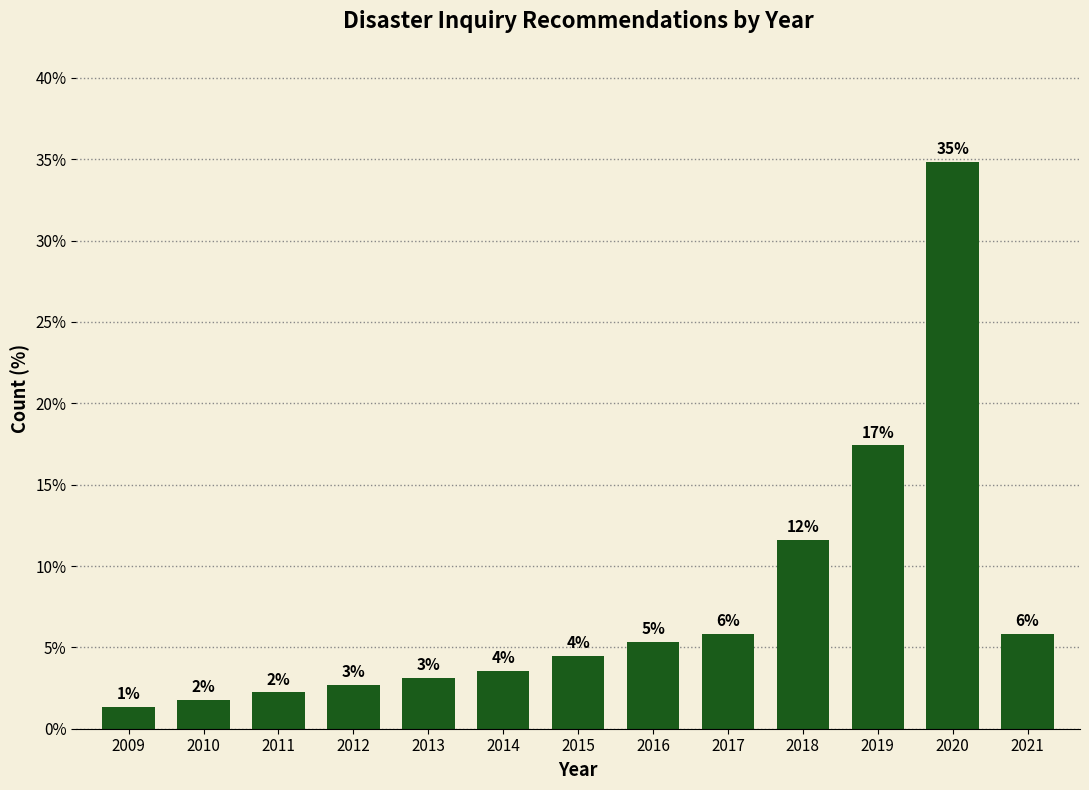

Are the bars horizontal?

No